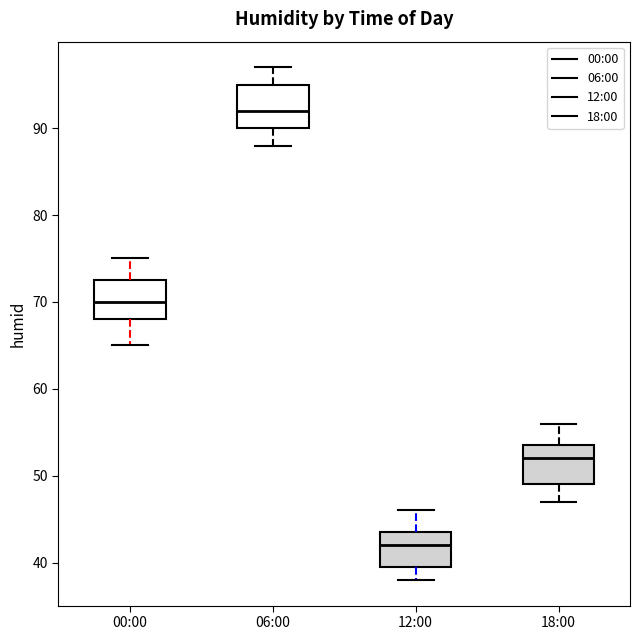

Where does the median line of the box for 18:00 sit on the y-axis? The values are not printed on the chart, so give them approximately, as read against the axis.

52